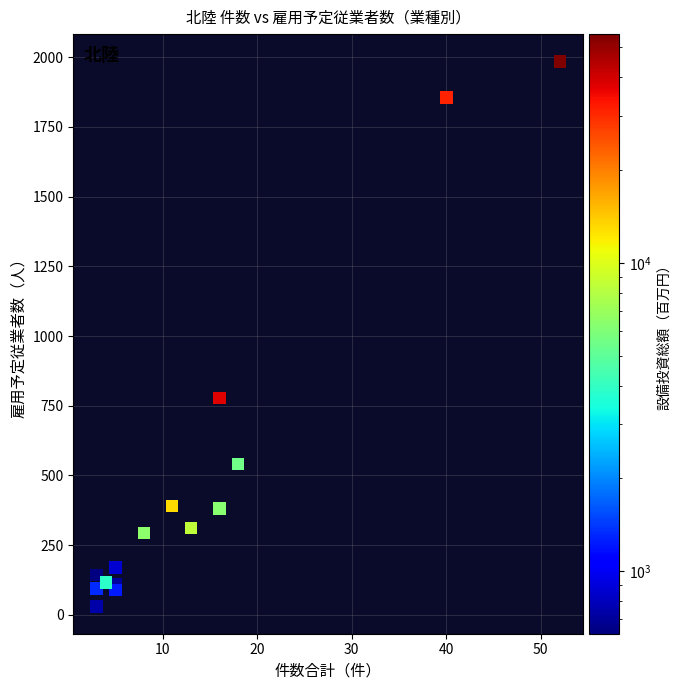

What Y value in the scatter plot is closest to 1000?

777